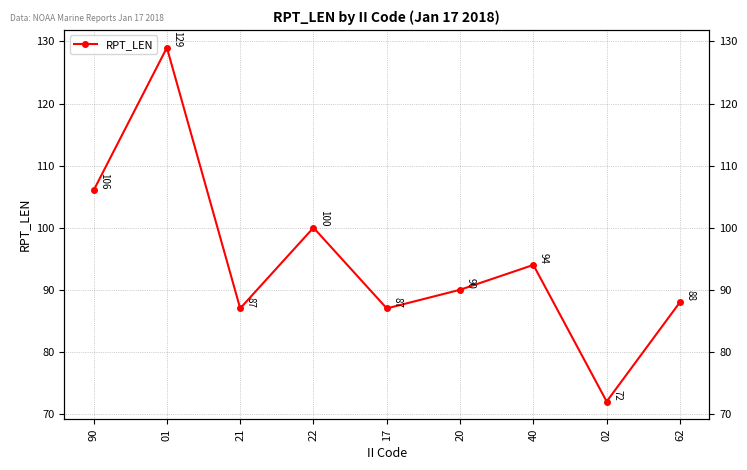

Which has a higher value, 02 or 01?

01